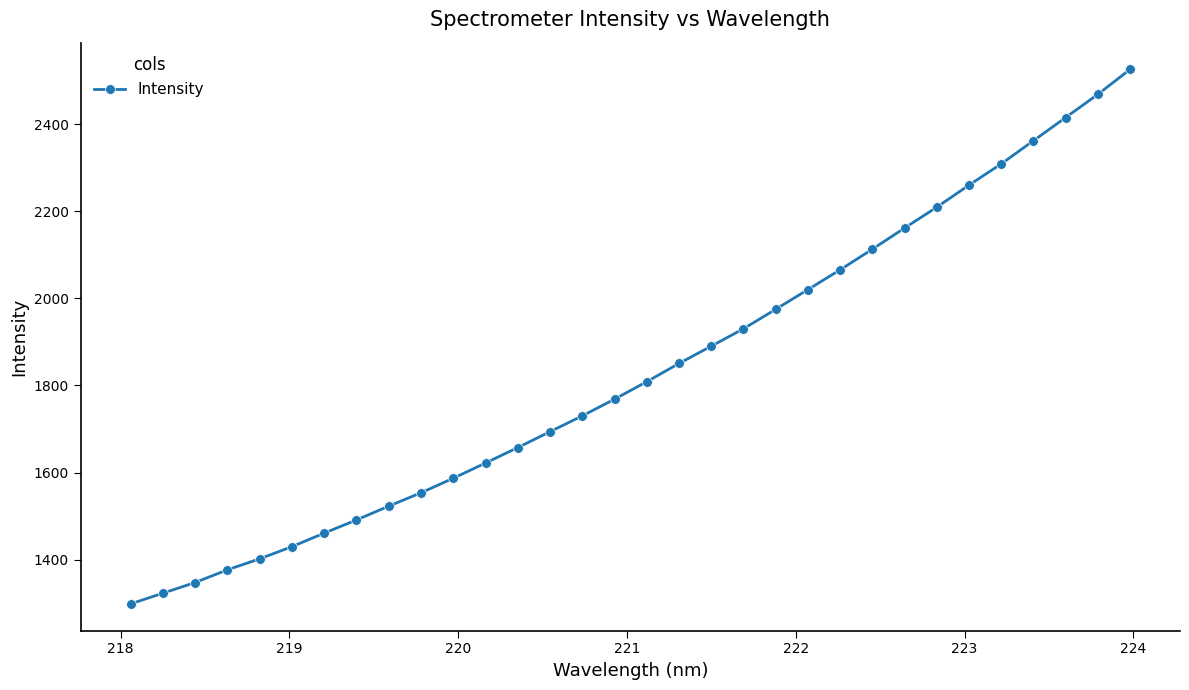

How many data points are less than 1808?

16